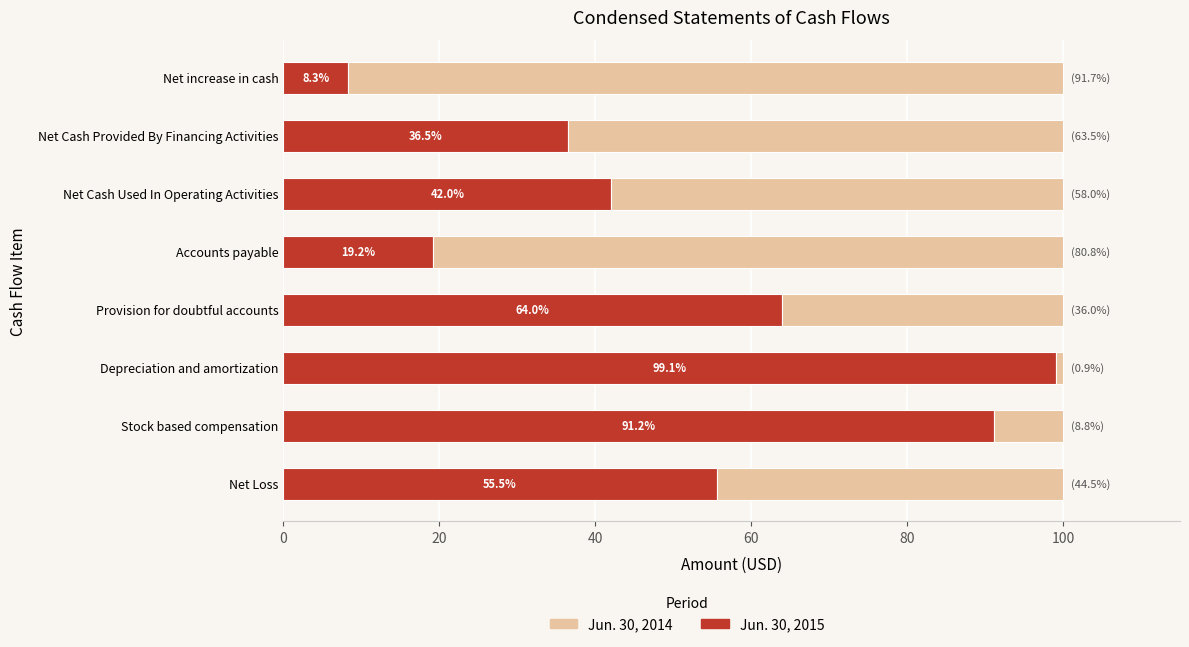

What is the difference between the maximum and minimum values in the Jun. 30, 2015 series?

90.8